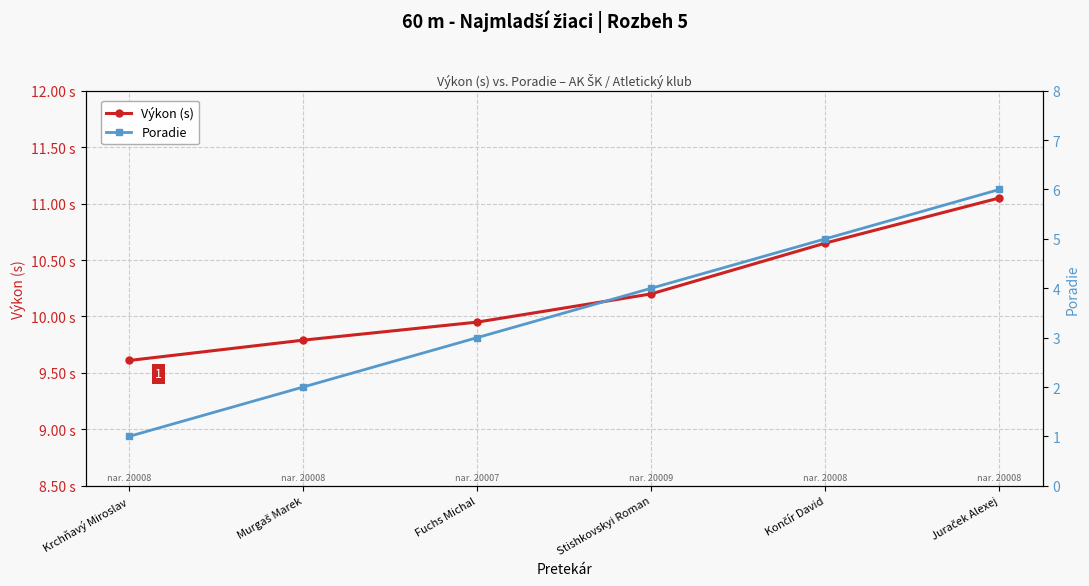

Where is Poradie nearest to the value 3?

Fuchs Michal